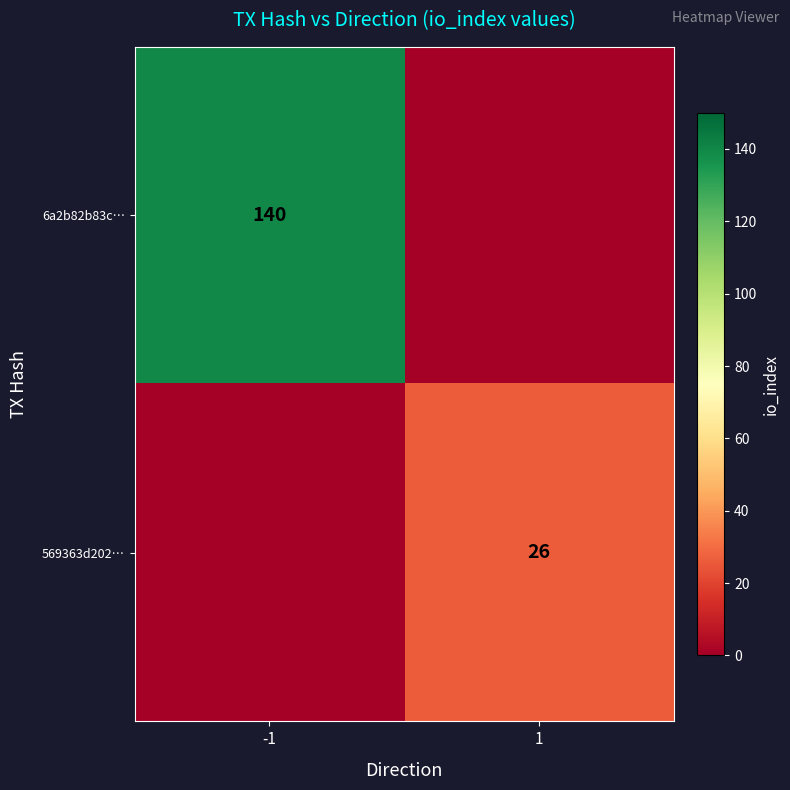

True or false: 569363d202… has a value of 26 at 1.

True